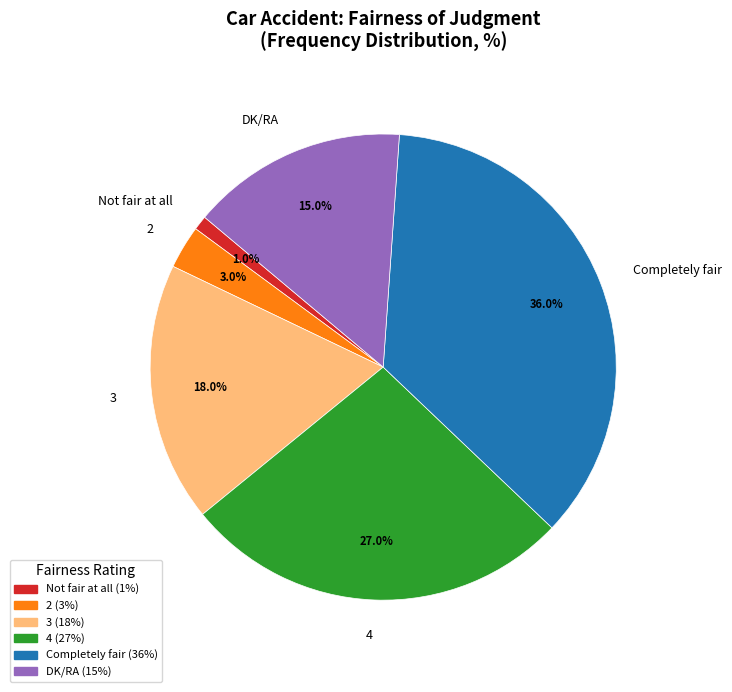

To the nearest percent, what is the combined percentage of DK/RA and 2?

18%